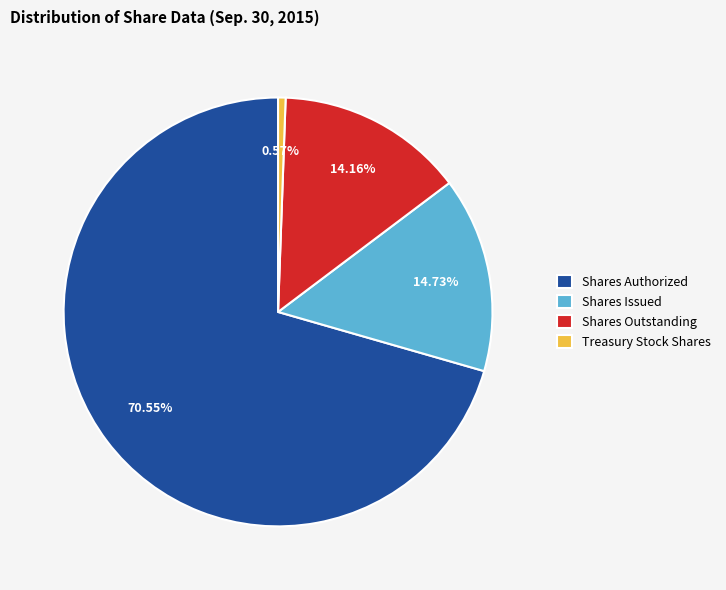

Rank the categories by value from lowest to highest.

Treasury Stock Shares, Shares Outstanding, Shares Issued, Shares Authorized